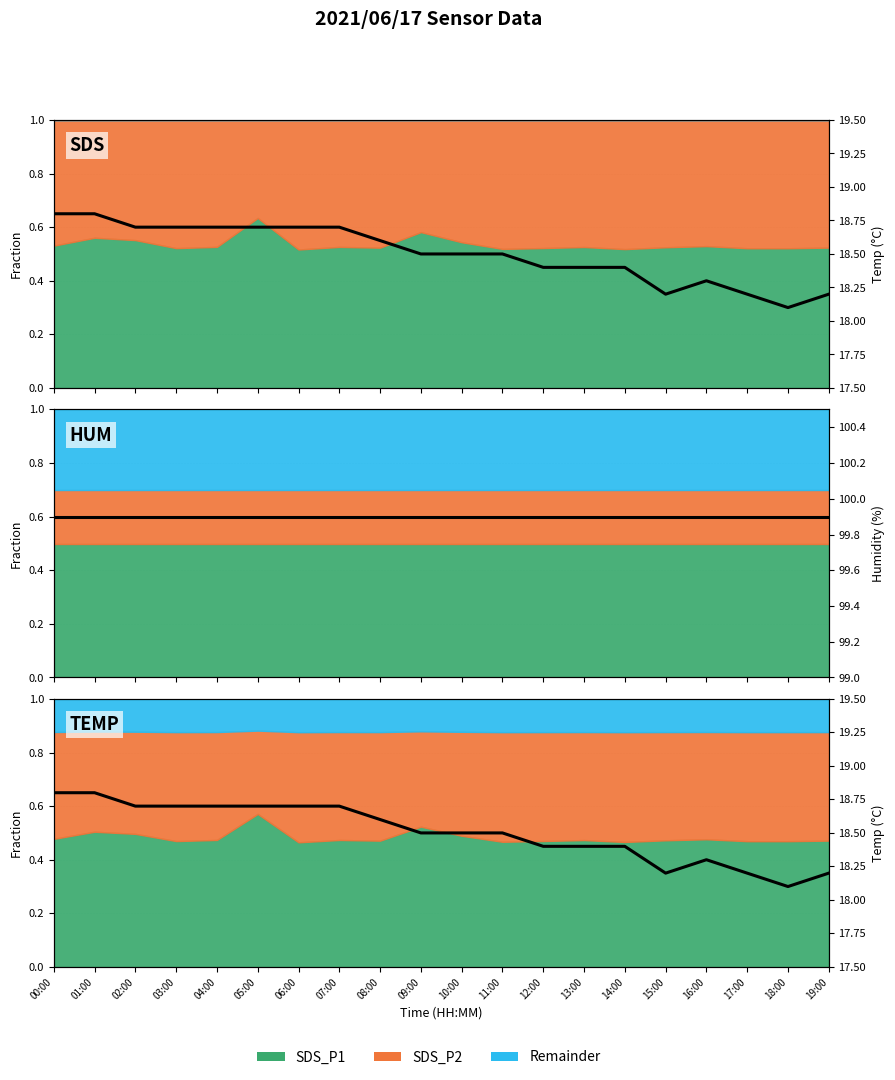

The Humidity (%) series shows 134.1 at 12:00. True or false?

False